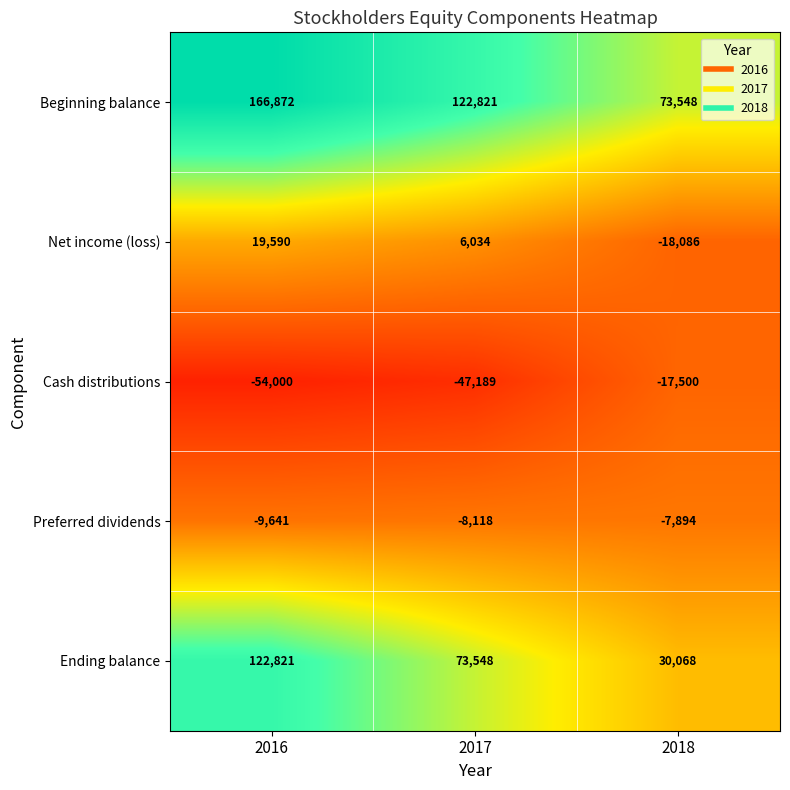

What value does the Preferred dividends series have at 2016?

-9641